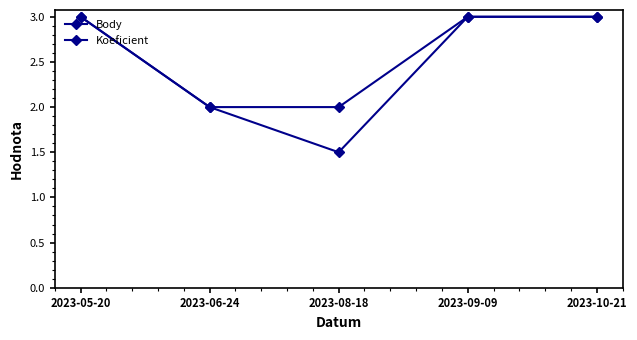

Does the chart have visible grid lines?

No